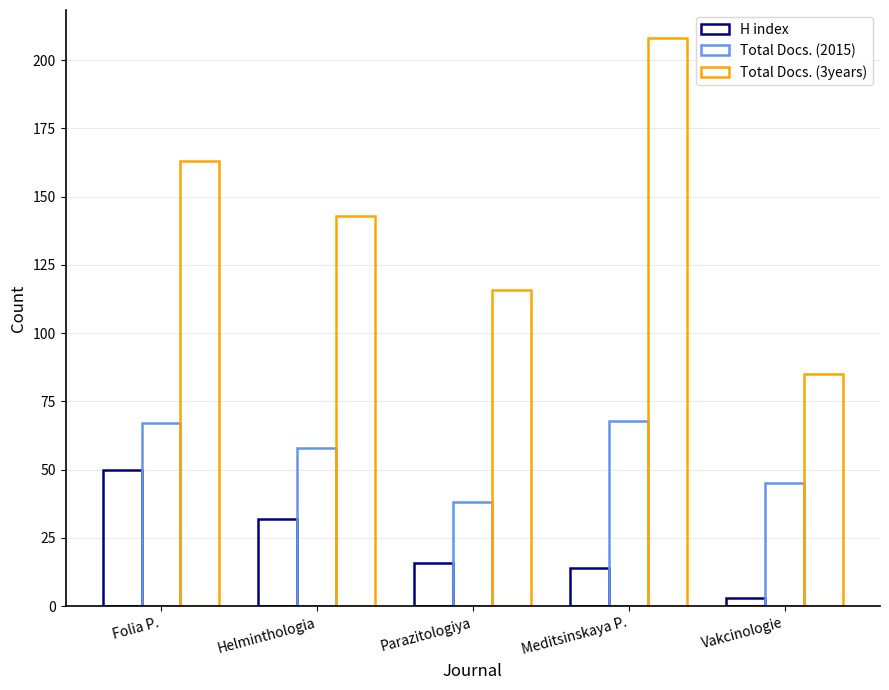

What is the sum of all H index values?

115